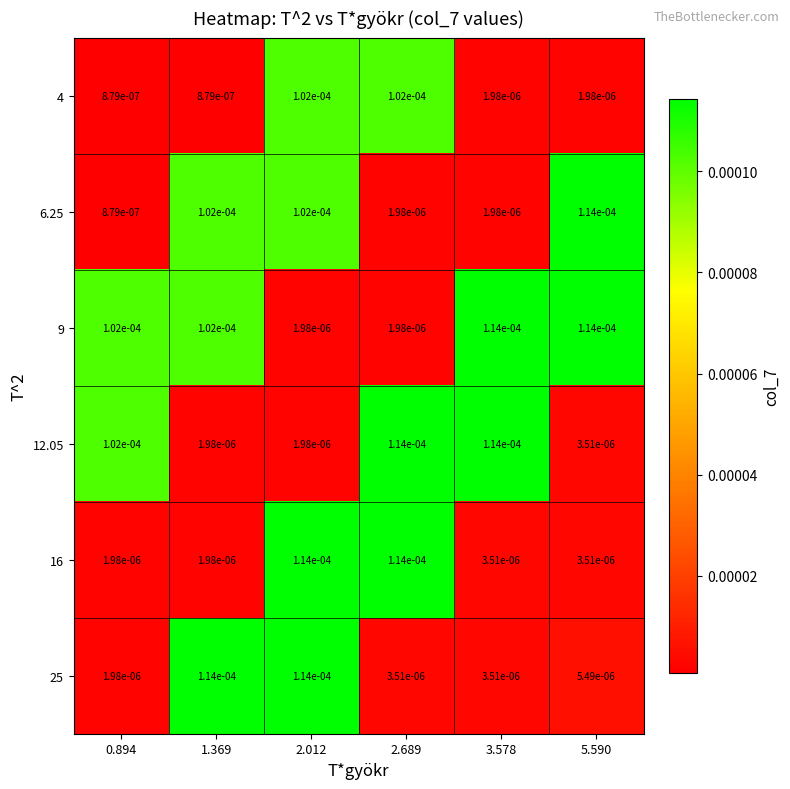

At which category is the sum across all series the highest?

2.012